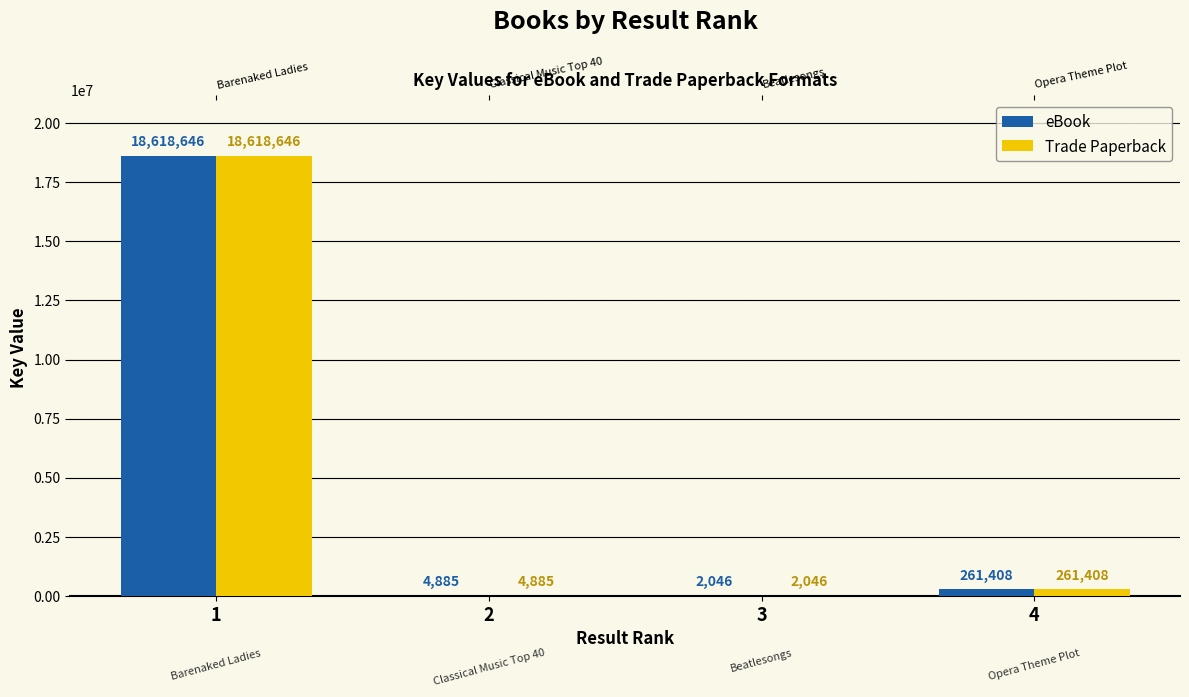

What is the sum of the Trade Paperback values at 4 and 2?

266293